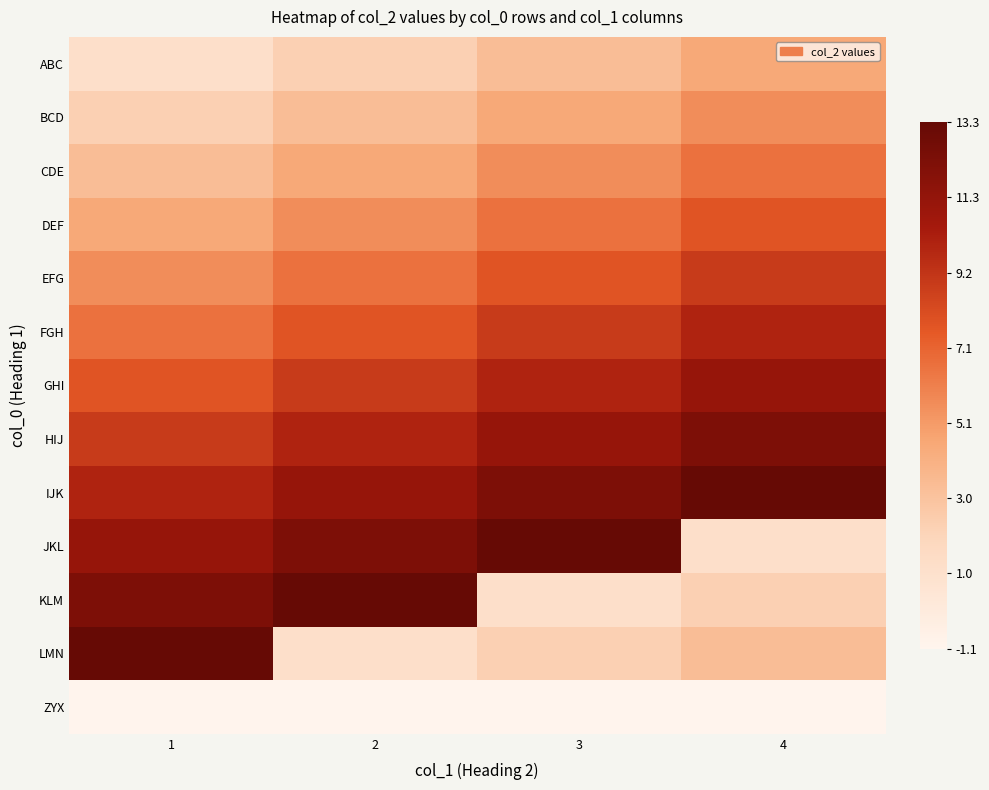

At how many categories does at least one series exceed 6?

4